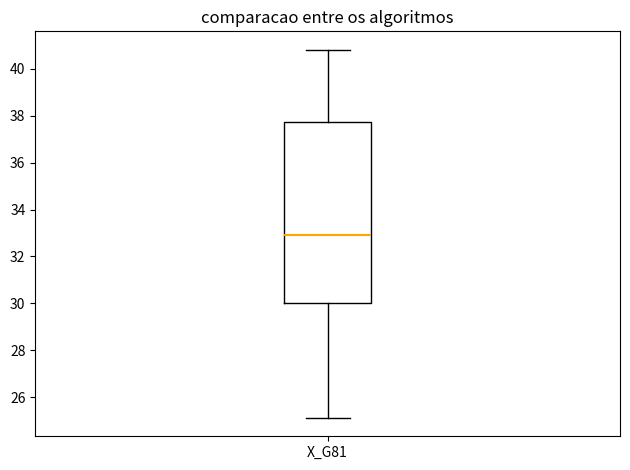

Transcribe this box plot: give where the median line is, the range the box spans, and where the two whiskers end, as read against the y-axis. The values are not printed on the chart, so give them approximately, as read against the axis.

median 33.0, box 30.0 to 37.8, whiskers 25.2 to 40.8